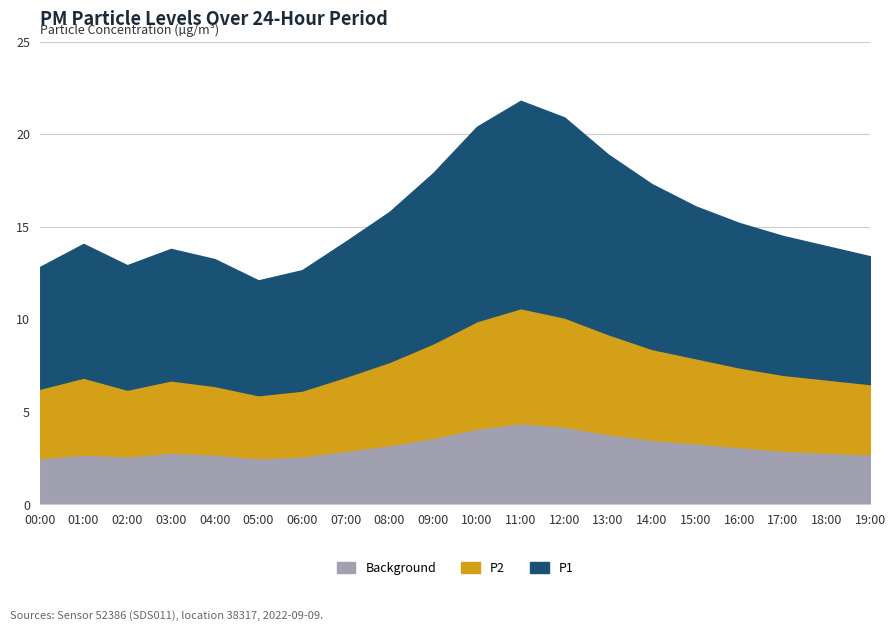

Reading left to right, what are all the values shown in this chart?

P1: 12.8	14.1	12.9	13.8	13.2	12.1	12.7	14.2	15.8	17.9	20.4	21.8	20.9	18.9	17.3	16.1	15.2	14.5	13.9	13.4
P2: 6.2	6.9	6.2	6.7	6.4	5.9	6.2	6.9	7.7	8.7	9.9	10.6	10.1	9.2	8.4	7.9	7.4	7.0	6.8	6.5
Background: 2.5	2.7	2.6	2.8	2.7	2.5	2.6	2.9	3.2	3.6	4.1	4.4	4.2	3.8	3.5	3.3	3.1	2.9	2.8	2.7